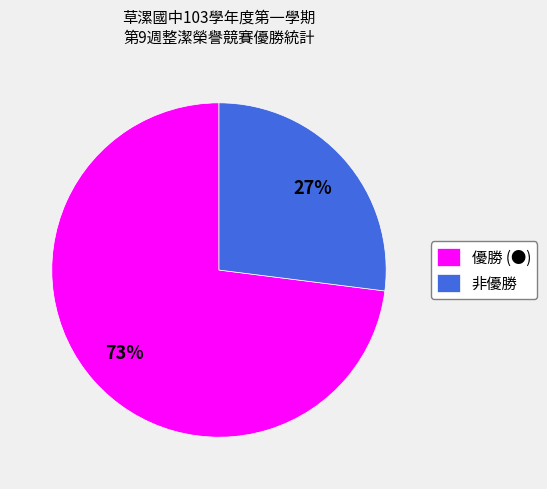

Rank the categories by value from lowest to highest.

非優勝, 優勝 (●)